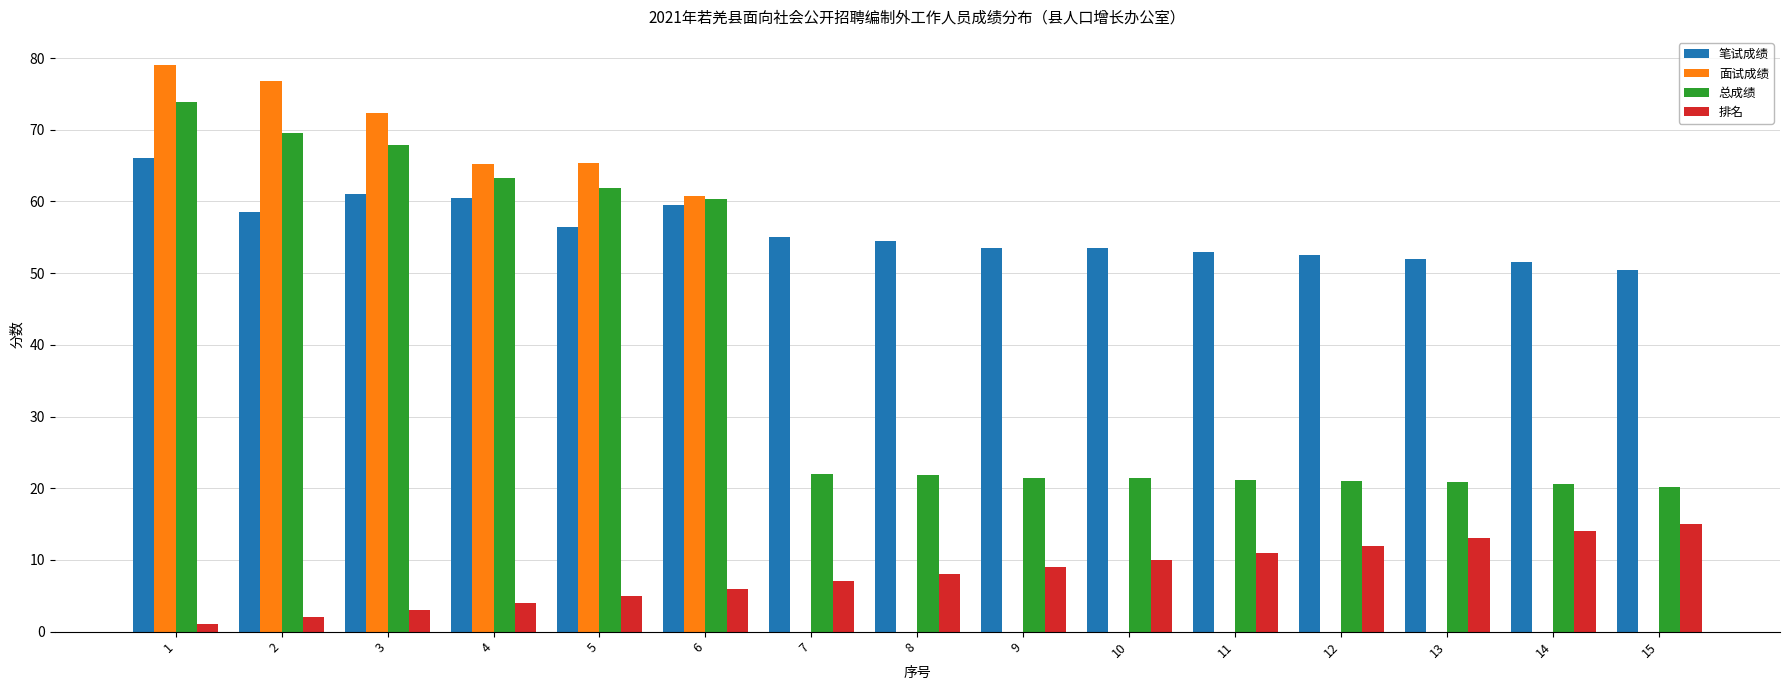

What is the sum of the 排名 values at 15 and 5?

20.0